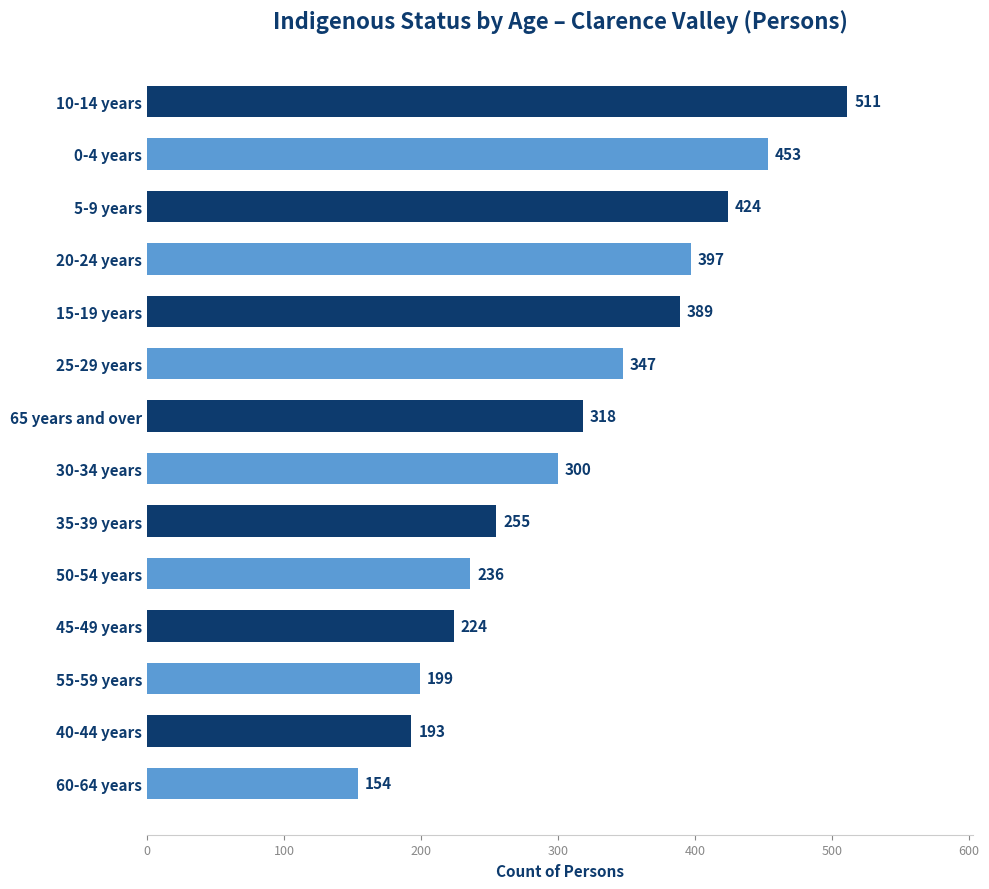

What is the change in value from 10-14 years to 65 years and over?

-193